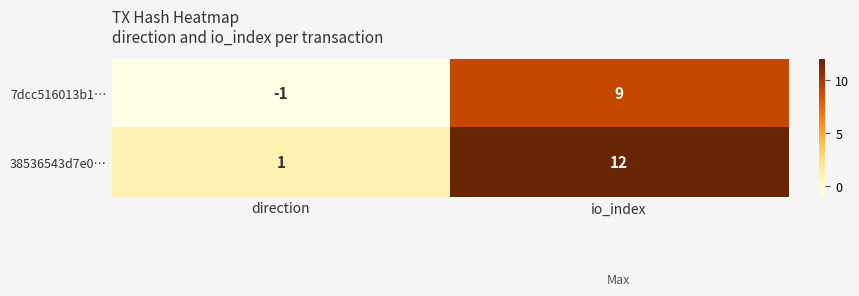

What is the sum of the 38536543d7e0… values at direction and io_index?

13